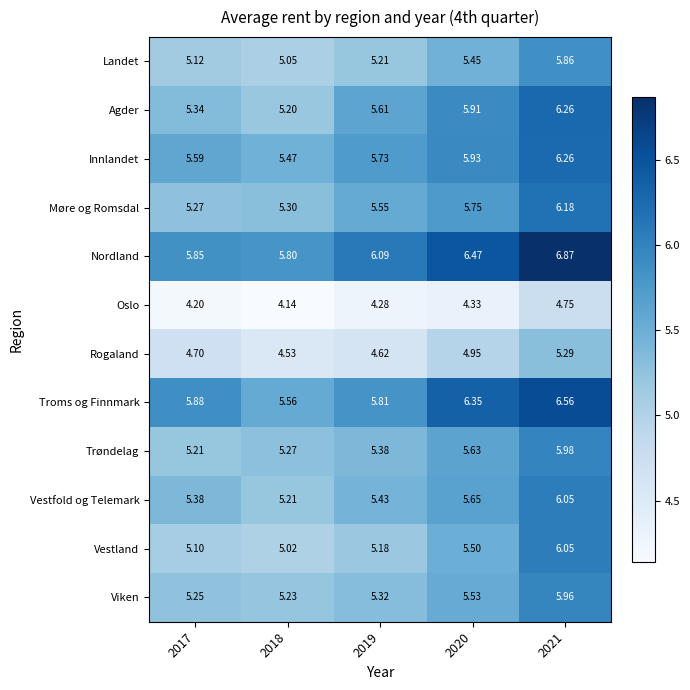

What is the total value across all series at 2020?

67.5